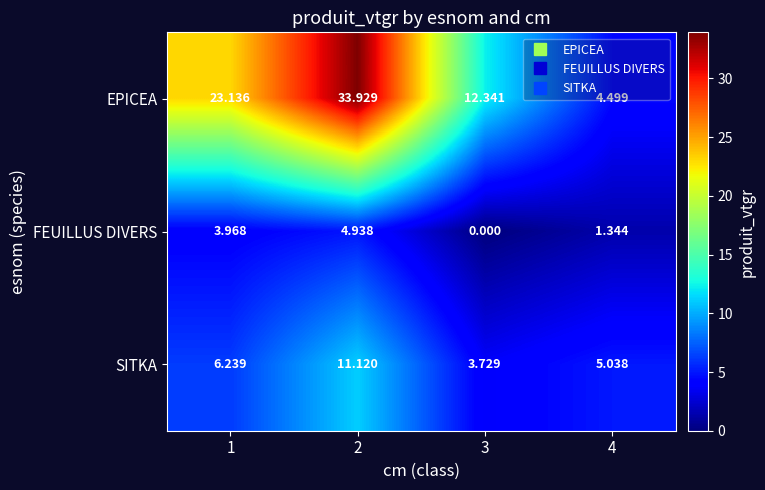

Rank the series by their average value, from lowest to highest.

FEUILLUS DIVERS, SITKA, EPICEA